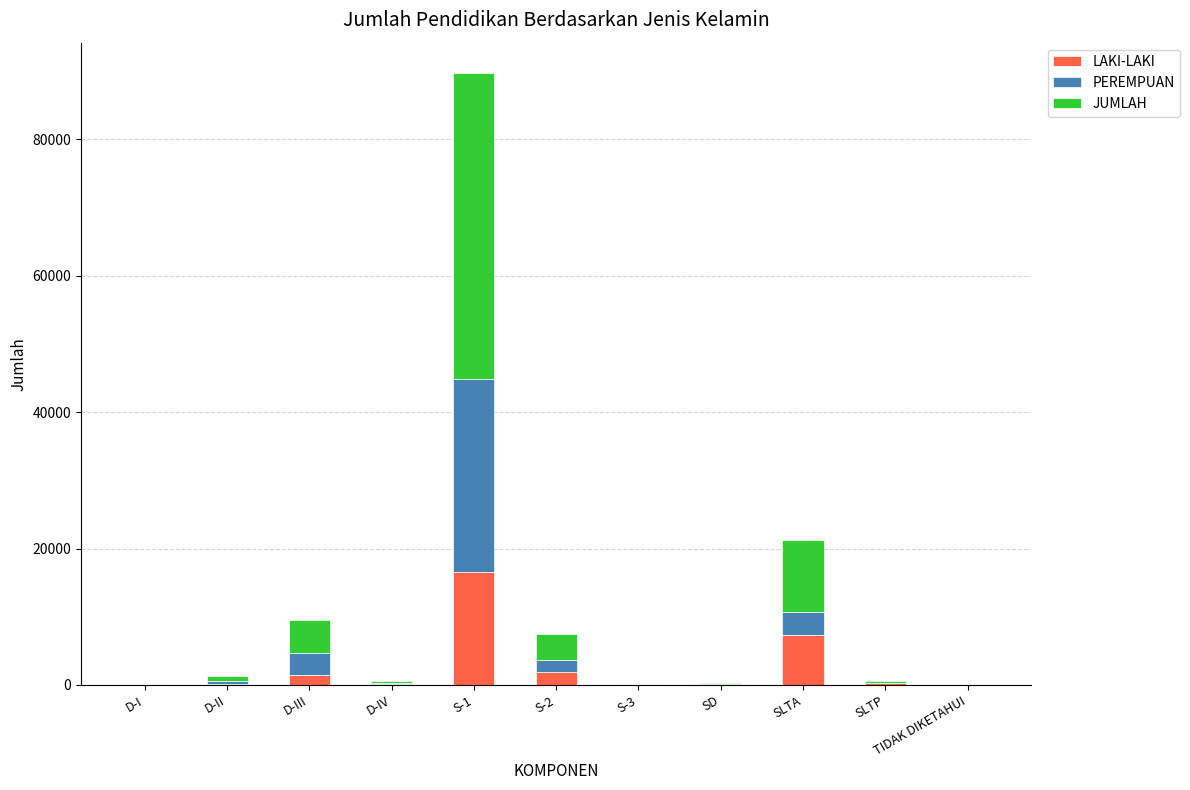

What is the highest value of the LAKI-LAKI series?

16525